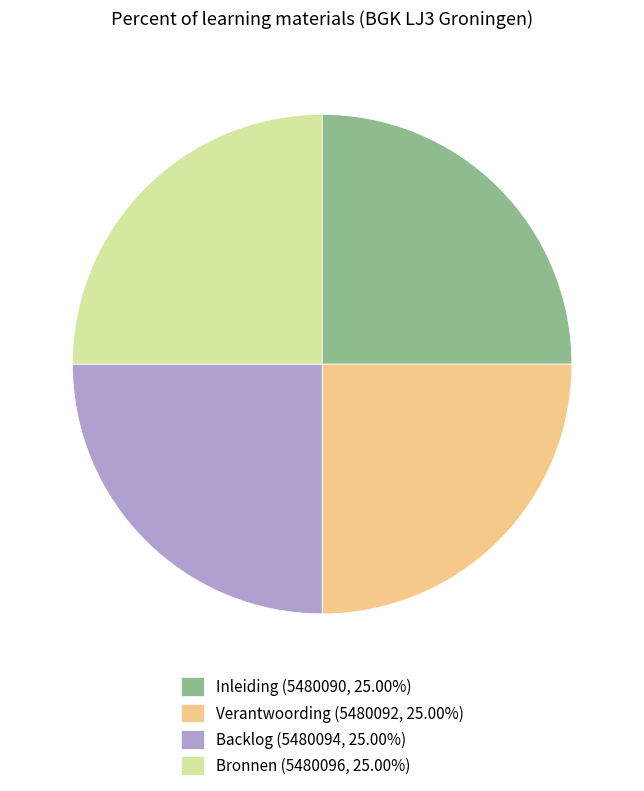

Is there any slice that represents more than half of the pie?

No